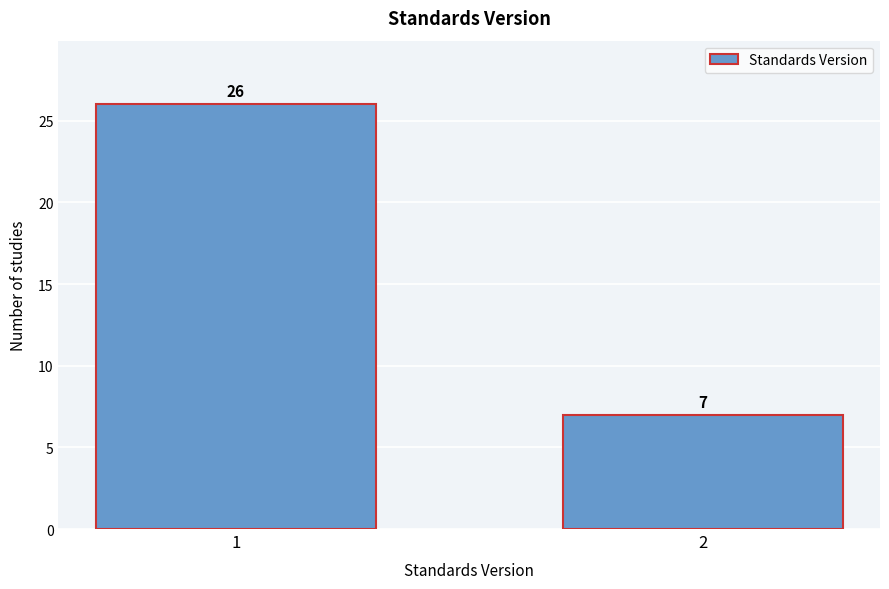

Reading left to right, extract all data points from this chart.

1=26	2=7